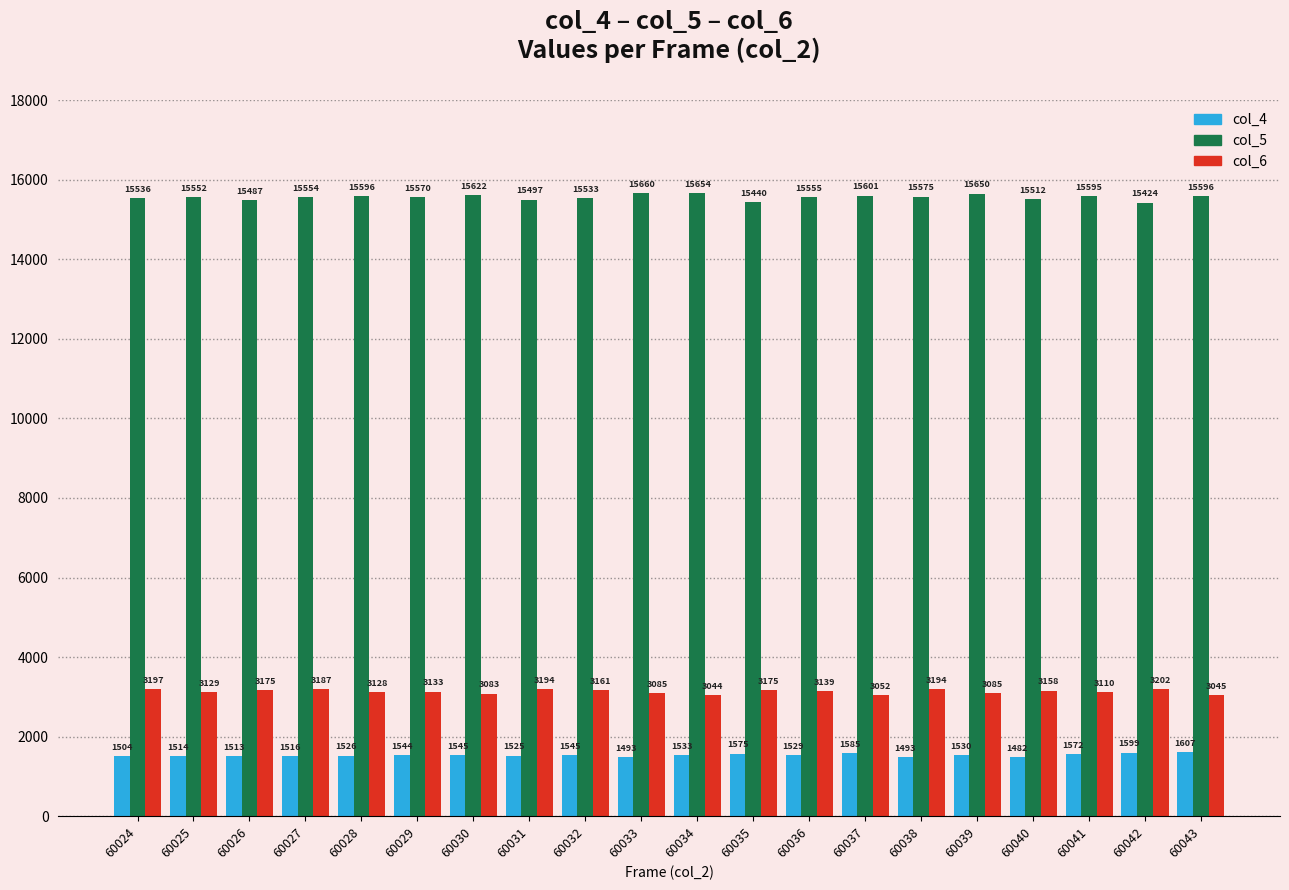

Which series has the largest total across all categories?

col_5